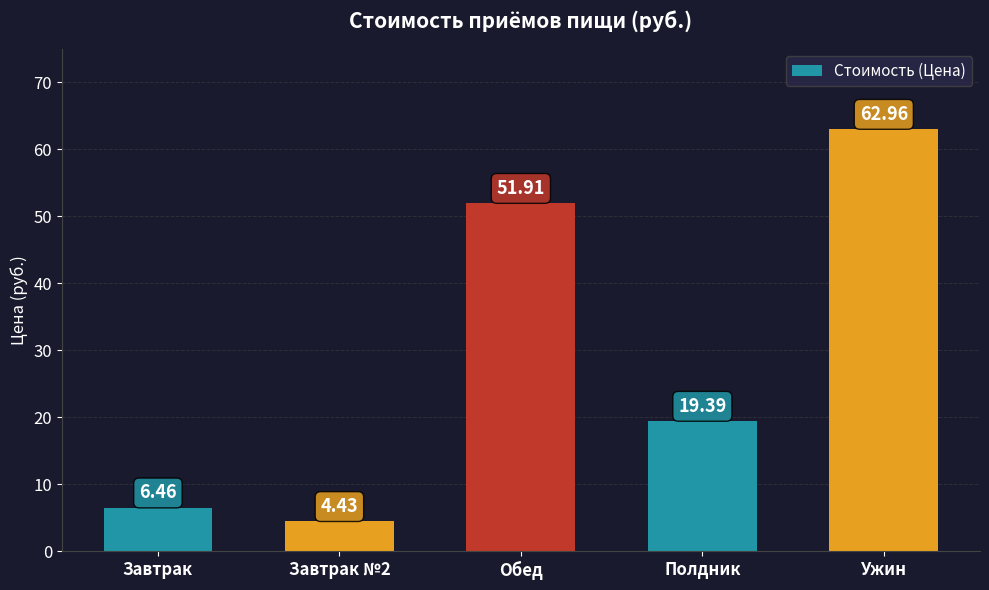

The value at Полдник is 5.7. True or false?

False